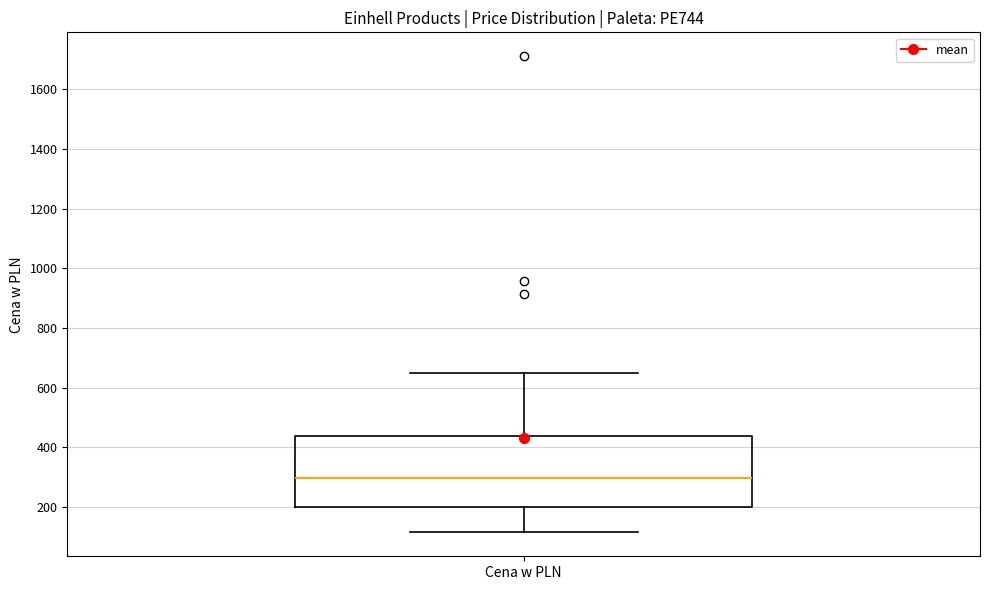

Read this box plot against the y-axis: the position of the median line, the range covered by the box, and the ends of both whiskers. The values are not printed on the chart, so give them approximately, as read against the axis.

median 300, box 200 to 440, whiskers 120 to 640